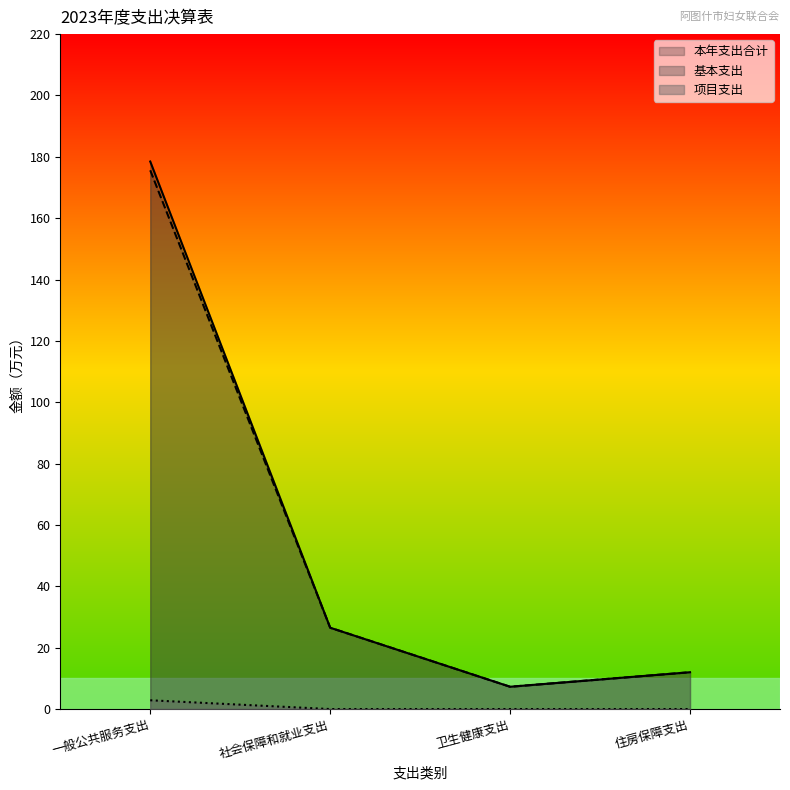

Which category has the highest value across all series?

一般公共服务支出